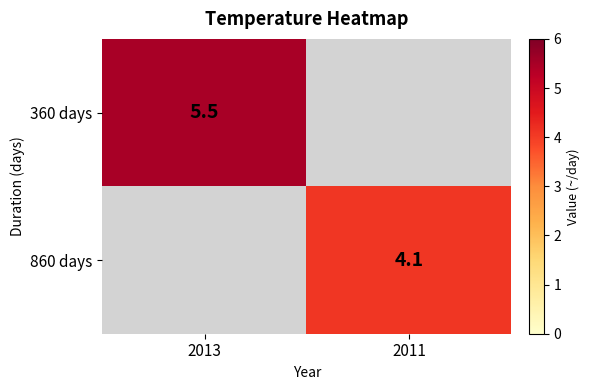

The value of 360 days at 2013 is 5.5. True or false?

True